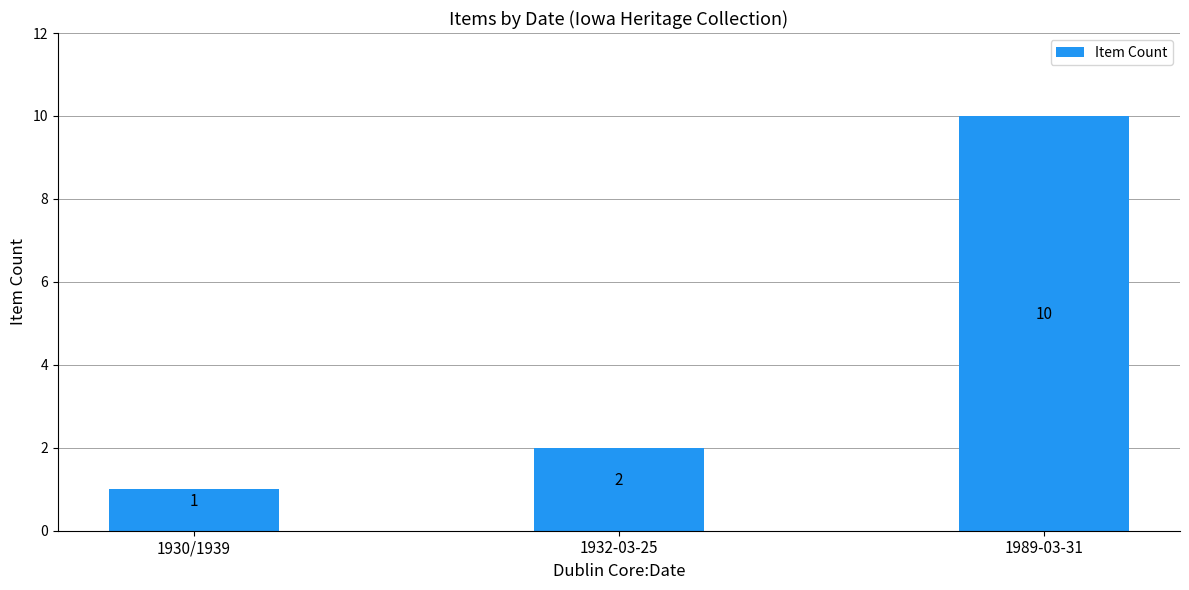

What position from the right is 1989-03-31?

1